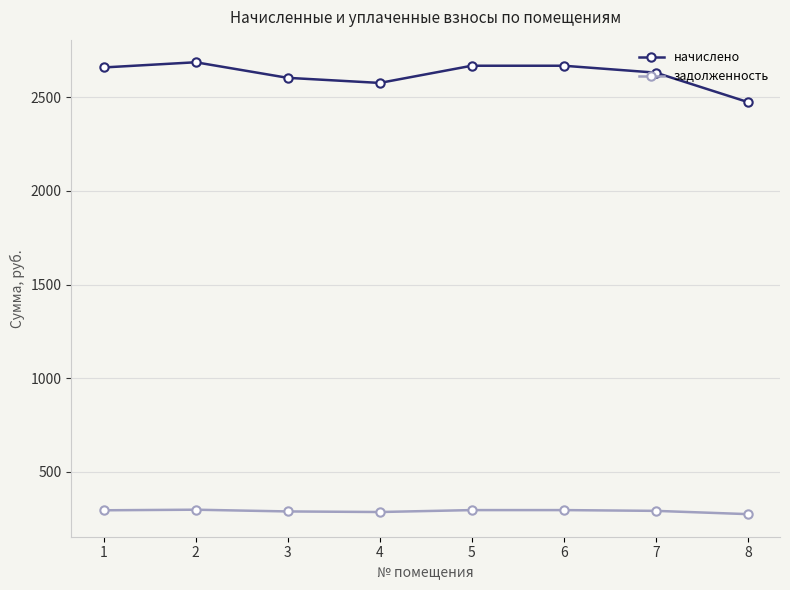

True or false: начислено has more than 0 points higher than both neighbors.

True